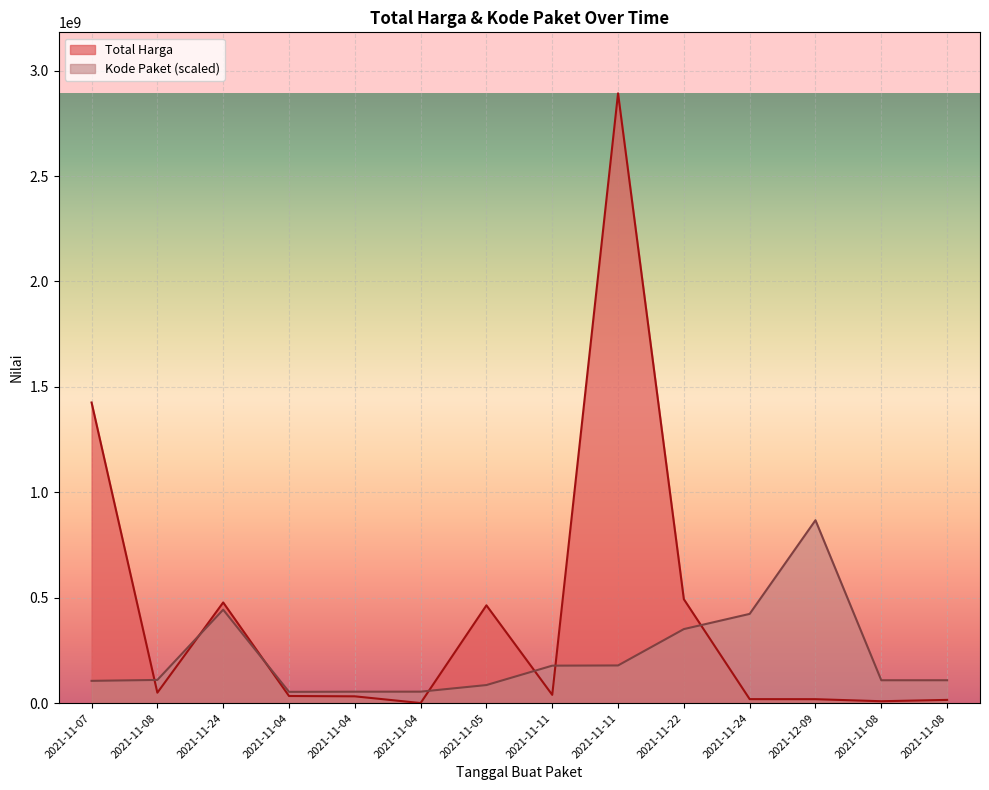

True or false: Kode Paket has more than 0 interior local peaks.

True